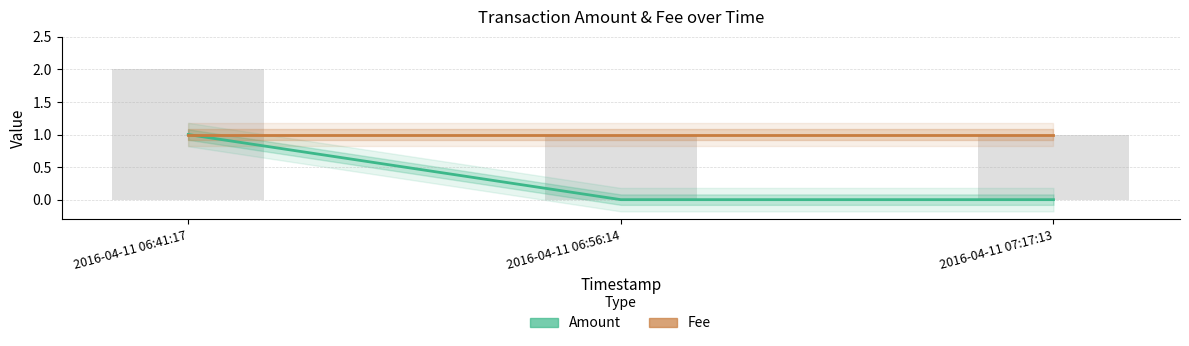

What is the difference between the Amount values at 2016-04-11 07:17:13 and 2016-04-11 06:41:17?

1